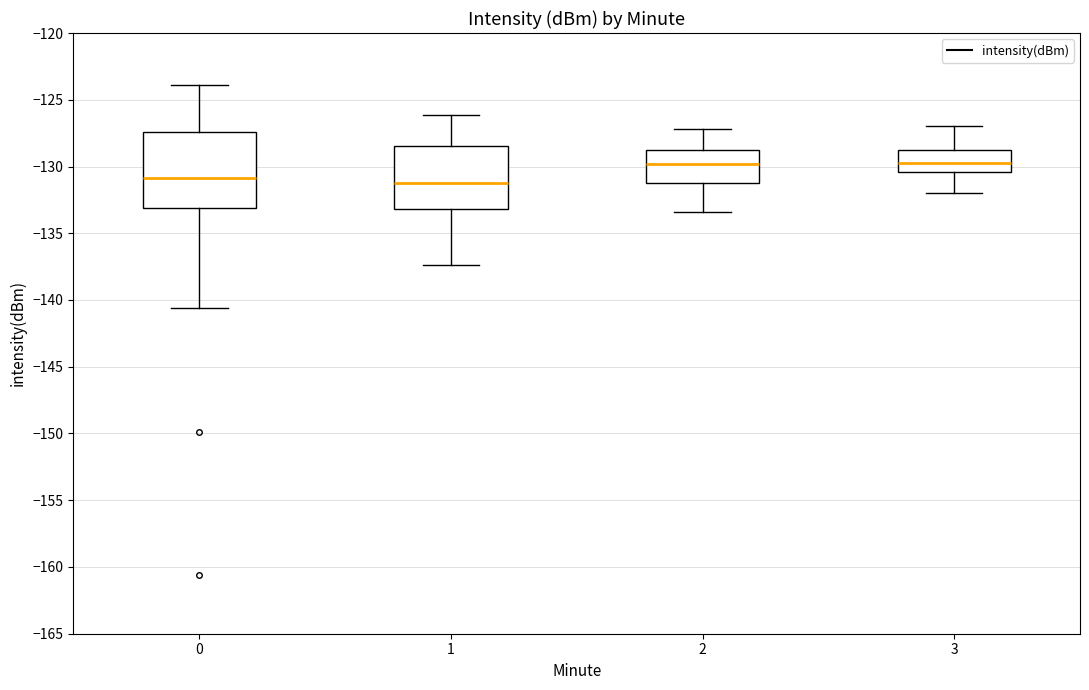

Which box is the tallest, from its lower edge to its upper edge?

0